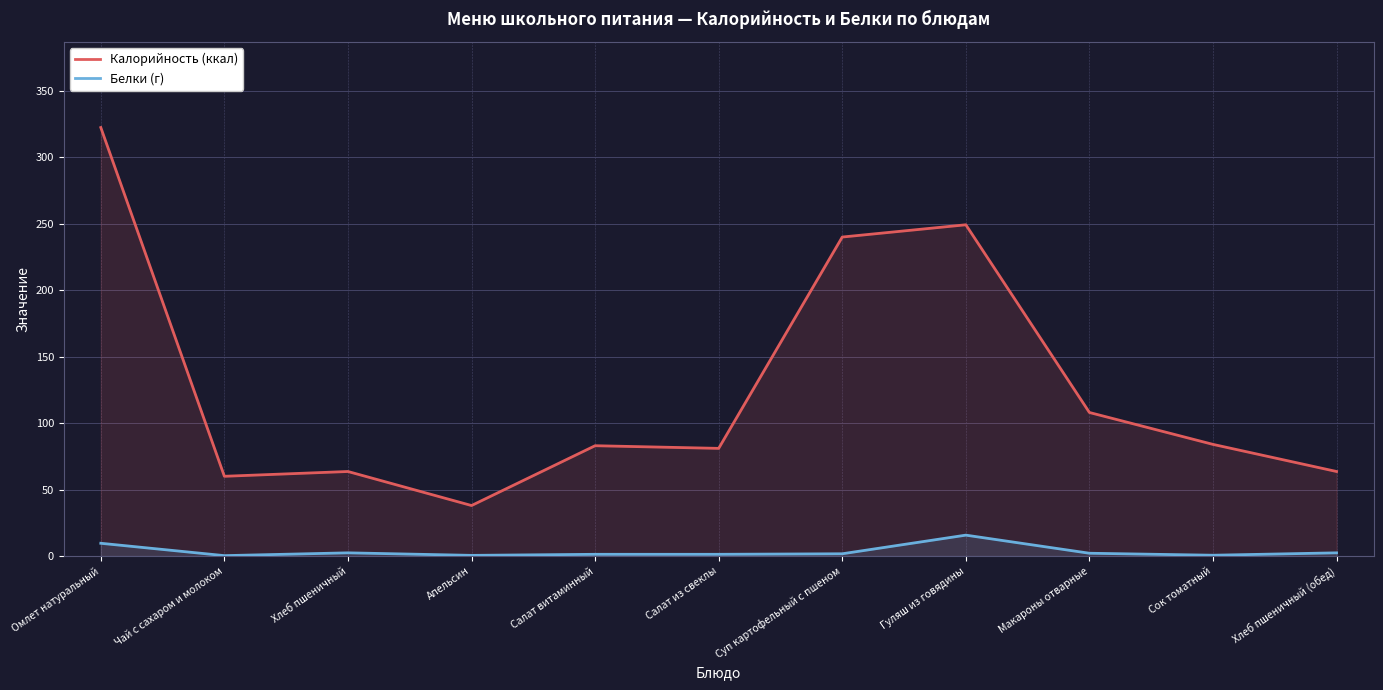

What is the highest value of the Калорийность (ккал) series?

322.4